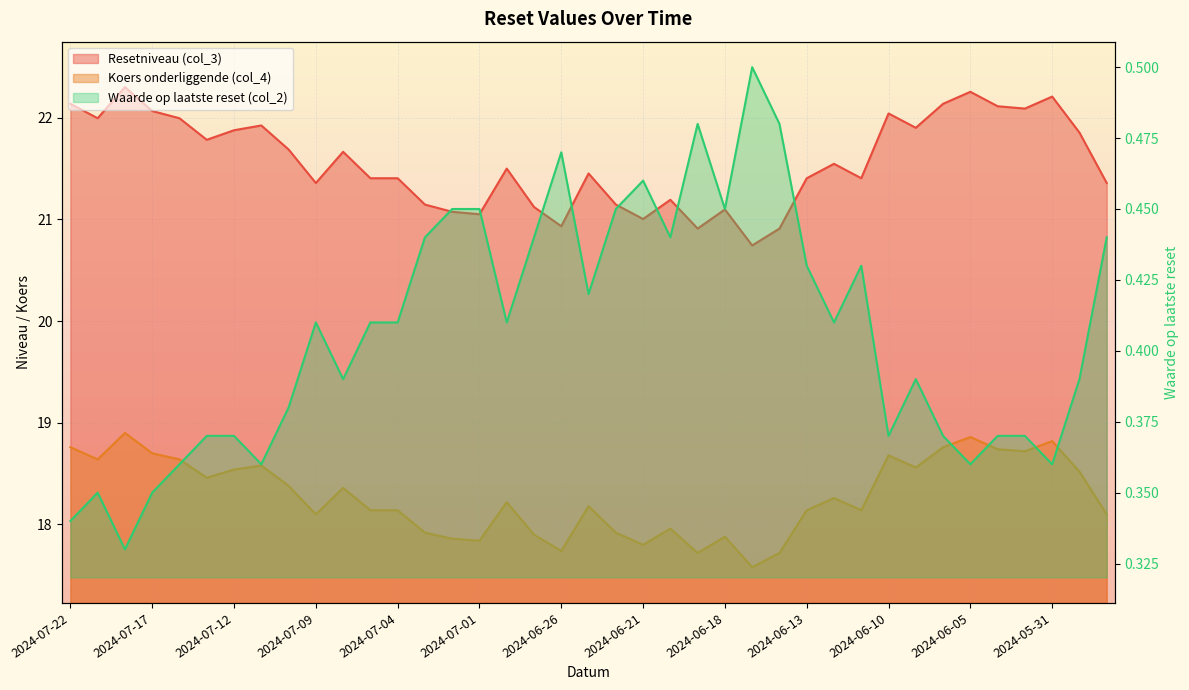

Reading left to right, what are all the values shown in this chart?

Resetniveau (col_3): 2024-07-22=22.1	2024-07-19=22.0	2024-07-18=22.3	2024-07-17=22.1	2024-07-16=22.0	2024-07-15=21.8	2024-07-12=21.9	2024-07-11=21.9	2024-07-10=21.7	2024-07-09=21.4	2024-07-08=21.7	2024-07-05=21.4	2024-07-04=21.4	2024-07-03=21.1	2024-07-02=21.1	2024-07-01=21.1	2024-06-28=21.5	2024-06-27=21.1	2024-06-26=20.9	2024-06-25=21.5	2024-06-24=21.1	2024-06-21=21.0	2024-06-20=21.2	2024-06-19=20.9	2024-06-18=21.1	2024-06-17=20.7	2024-06-14=20.9	2024-06-13=21.4	2024-06-12=21.5	2024-06-11=21.4	2024-06-10=22.0	2024-06-07=21.9	2024-06-06=22.1	2024-06-05=22.3	2024-06-04=22.1	2024-06-03=22.1	2024-05-31=22.2	2024-05-30=21.9	2024-05-29=21.4
Koers onderliggende (col_4): 2024-07-22=18.8	2024-07-19=18.6	2024-07-18=18.9	2024-07-17=18.7	2024-07-16=18.6	2024-07-15=18.5	2024-07-12=18.5	2024-07-11=18.6	2024-07-10=18.4	2024-07-09=18.1	2024-07-08=18.4	2024-07-05=18.1	2024-07-04=18.1	2024-07-03=17.9	2024-07-02=17.9	2024-07-01=17.8	2024-06-28=18.2	2024-06-27=17.9	2024-06-26=17.7	2024-06-25=18.2	2024-06-24=17.9	2024-06-21=17.8	2024-06-20=18.0	2024-06-19=17.7	2024-06-18=17.9	2024-06-17=17.6	2024-06-14=17.7	2024-06-13=18.1	2024-06-12=18.3	2024-06-11=18.1	2024-06-10=18.7	2024-06-07=18.6	2024-06-06=18.8	2024-06-05=18.9	2024-06-04=18.7	2024-06-03=18.7	2024-05-31=18.8	2024-05-30=18.5	2024-05-29=18.1
Waarde op laatste reset (col_2): 2024-07-22=0.3	2024-07-19=0.3	2024-07-18=0.3	2024-07-17=0.3	2024-07-16=0.4	2024-07-15=0.4	2024-07-12=0.4	2024-07-11=0.4	2024-07-10=0.4	2024-07-09=0.4	2024-07-08=0.4	2024-07-05=0.4	2024-07-04=0.4	2024-07-03=0.4	2024-07-02=0.5	2024-07-01=0.5	2024-06-28=0.4	2024-06-27=0.4	2024-06-26=0.5	2024-06-25=0.4	2024-06-24=0.5	2024-06-21=0.5	2024-06-20=0.4	2024-06-19=0.5	2024-06-18=0.5	2024-06-17=0.5	2024-06-14=0.5	2024-06-13=0.4	2024-06-12=0.4	2024-06-11=0.4	2024-06-10=0.4	2024-06-07=0.4	2024-06-06=0.4	2024-06-05=0.4	2024-06-04=0.4	2024-06-03=0.4	2024-05-31=0.4	2024-05-30=0.4	2024-05-29=0.4